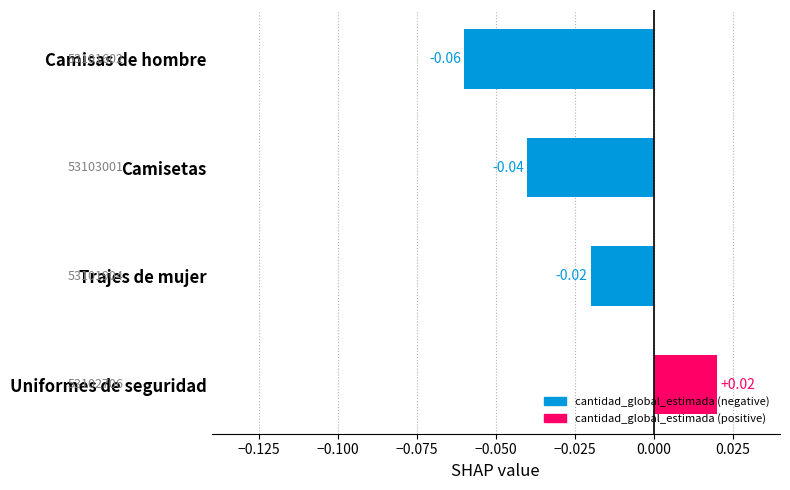

Which has a higher value, Trajes de mujer or Camisetas?

Trajes de mujer